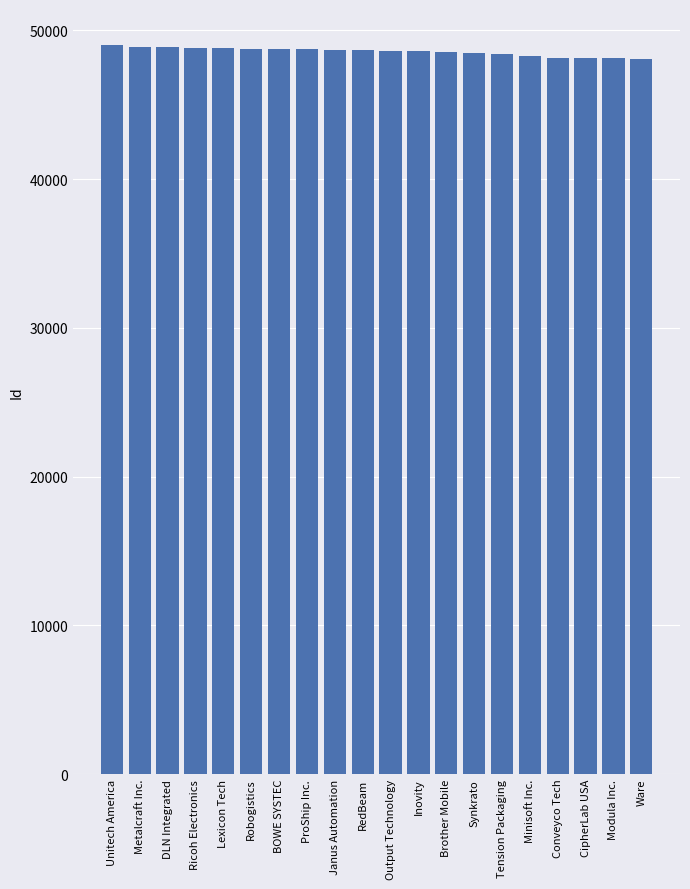

Approximately how many times larger is the value at Ricoh Electronics compared to Tension Packaging?

1.0